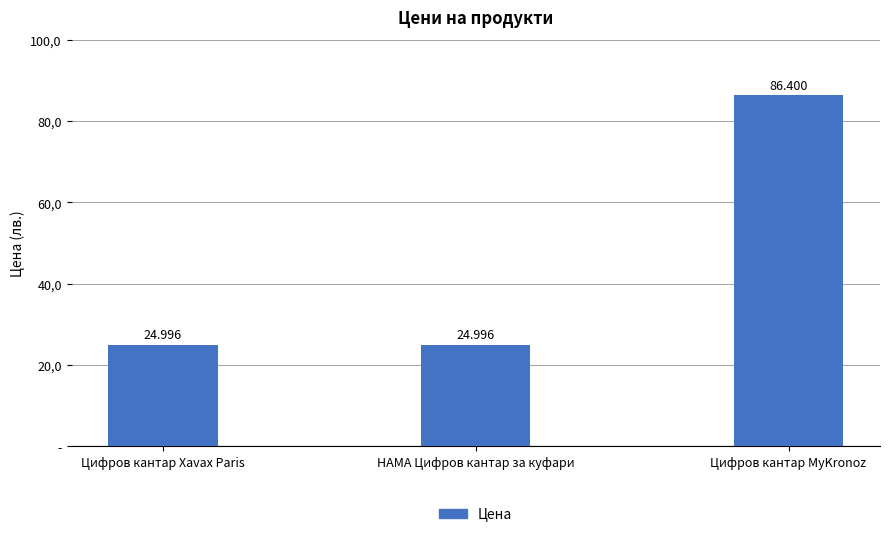

Rank the categories by value from lowest to highest.

Цифров кантар Xavax Paris, HAMA Цифров кантар за куфари, Цифров кантар MyKronoz